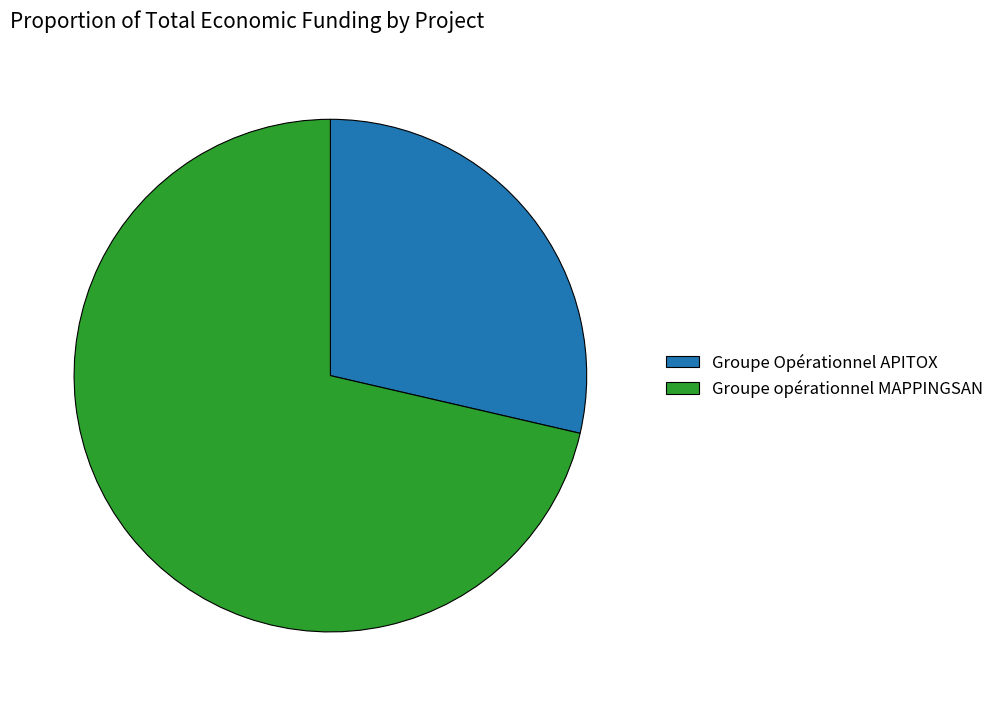

Combined, do Groupe Opérationnel APITOX and Groupe opérationnel MAPPINGSAN account for over 50%?

Yes